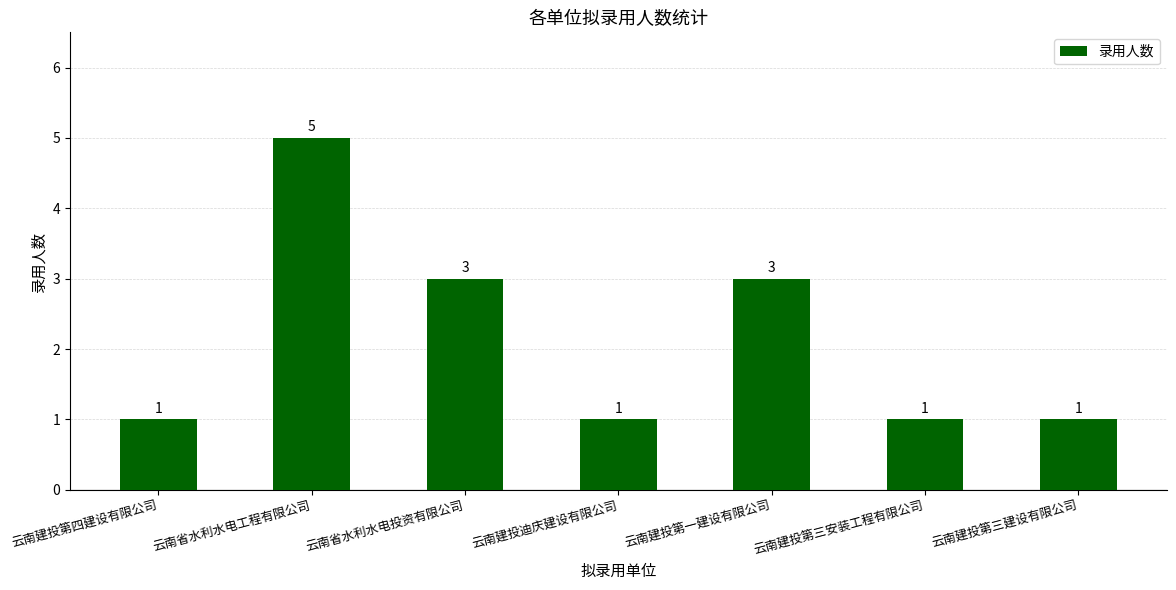

What is the difference between the second highest and second lowest values?

2